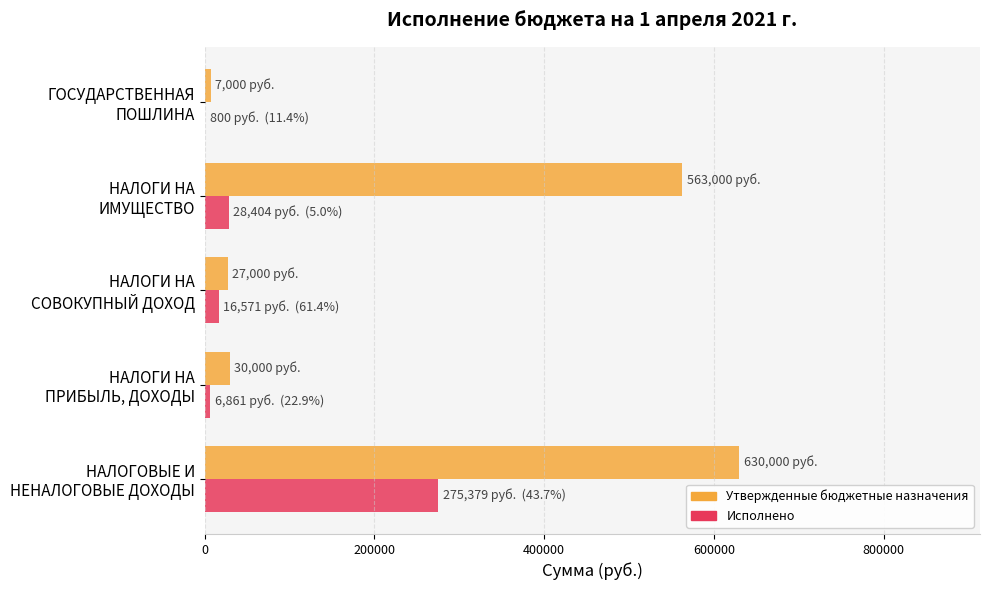

What is the sum of all Исполнено values?

328015.2